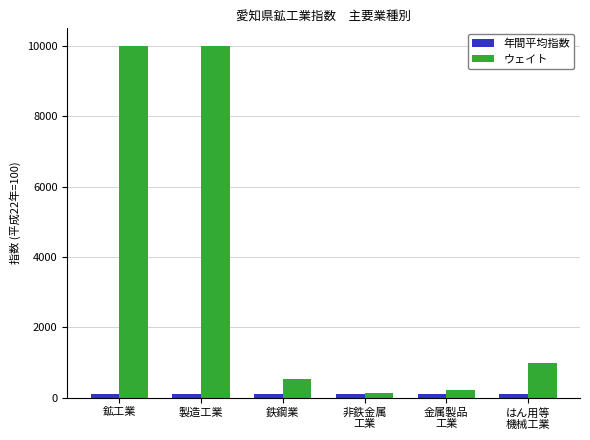

Is it true that ウェイト equals 10000.0 at 鉱工業?

True